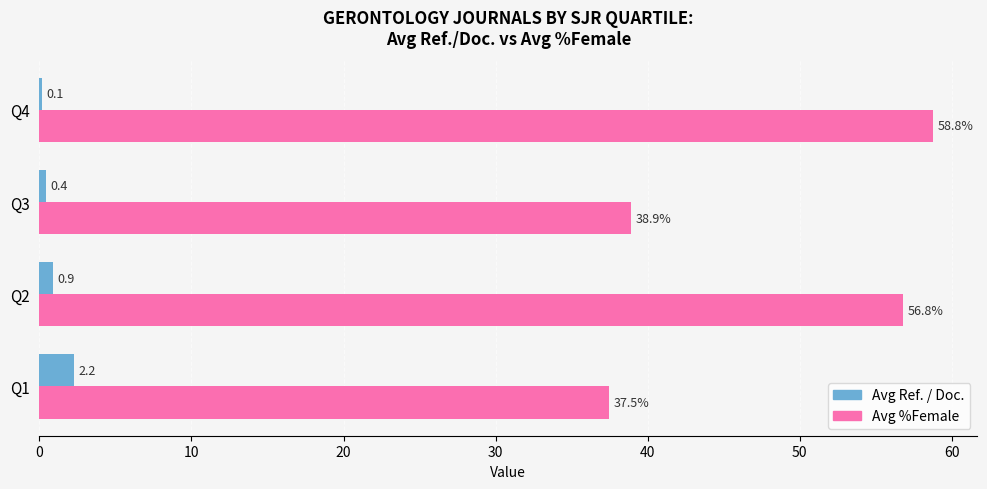

What is the sum of the Avg %Female values at Q1 and Q3?

76.4